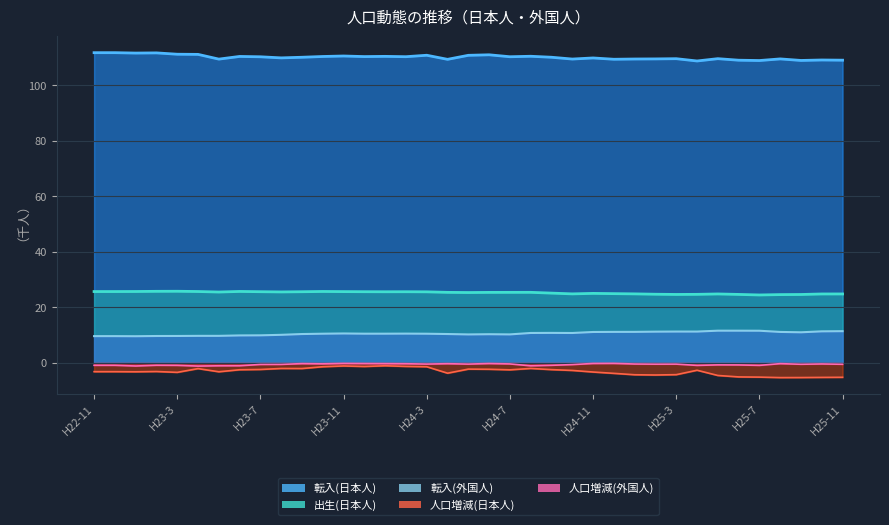

What is the value of the 人口増減(日本人) point at the 11th from the left?

-2.0